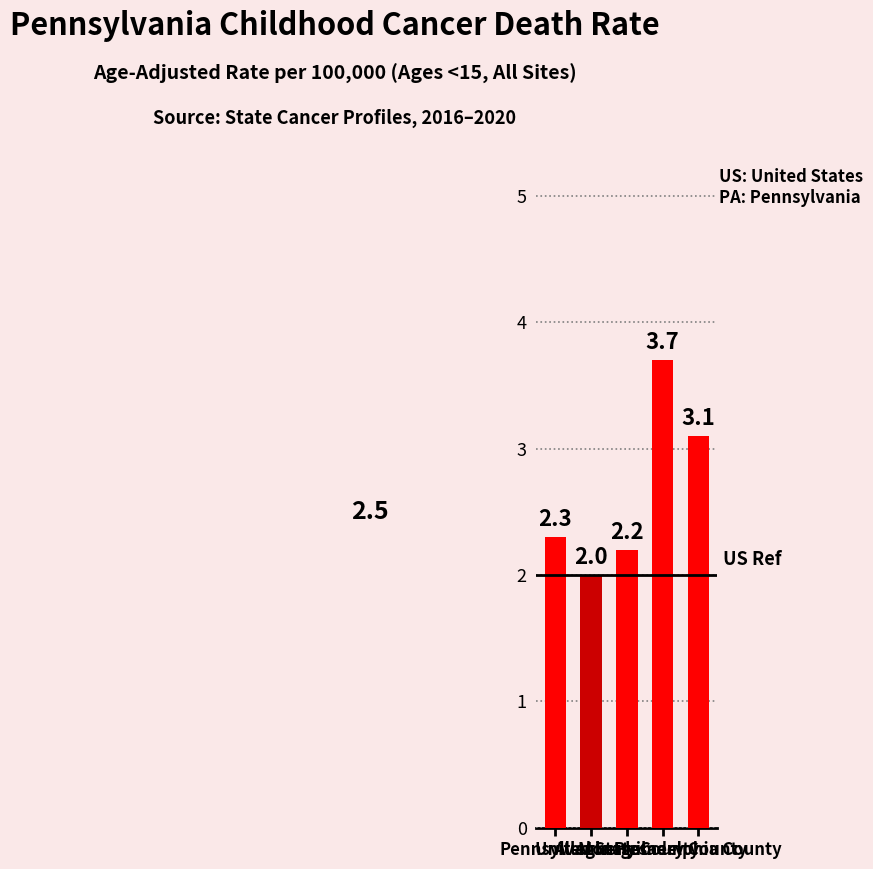

Is it true that the value at Pennsylvania is 2.3?

True